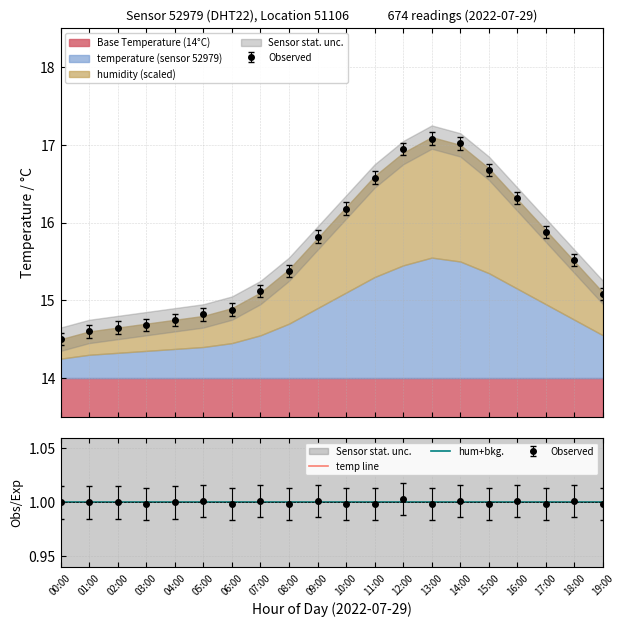

Reading left to right, what are all the values shown in this chart?

14.5	14.6	14.7	14.7	14.8	14.8	14.9	15.1	15.4	15.8	16.2	16.6	16.9	17.1	17.0	16.7	16.3	15.9	15.5	15.1